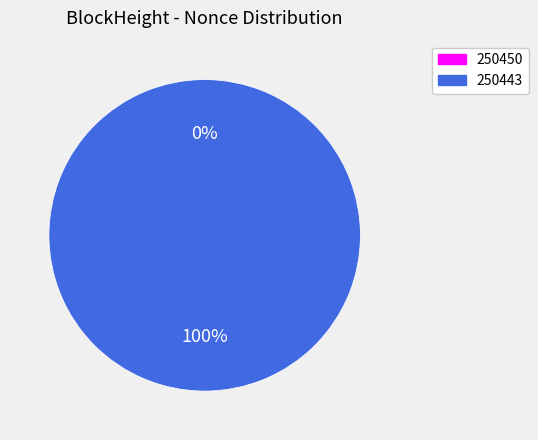

Which category has the biggest portion of the pie?

250443